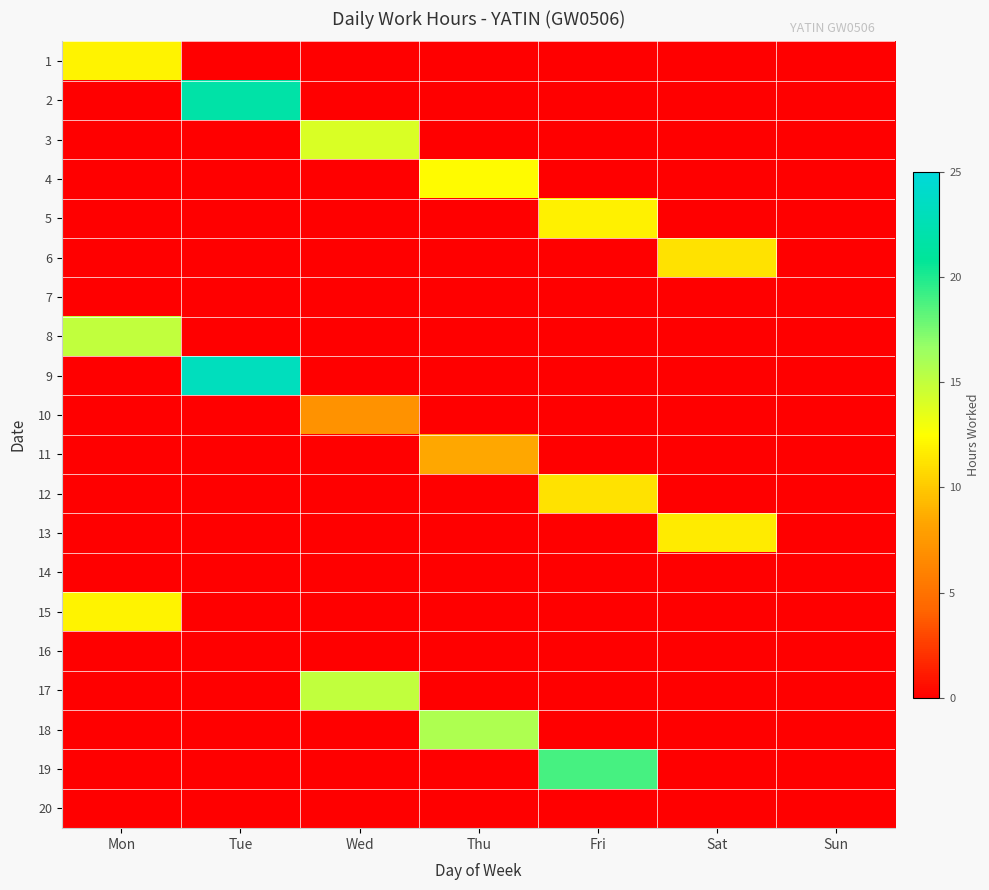

Reading right to left, transcribe all the data shown in this chart.

1: Sun=0.0	Sat=0.0	Fri=0.0	Thu=0.0	Wed=0.0	Tue=0.0	Mon=11.9
2: Sun=0.0	Sat=0.0	Fri=0.0	Thu=0.0	Wed=0.0	Tue=21.8	Mon=0.0
3: Sun=0.0	Sat=0.0	Fri=0.0	Thu=0.0	Wed=14.1	Tue=0.0	Mon=0.0
4: Sun=0.0	Sat=0.0	Fri=0.0	Thu=12.4	Wed=0.0	Tue=0.0	Mon=0.0
5: Sun=0.0	Sat=0.0	Fri=11.8	Thu=0.0	Wed=0.0	Tue=0.0	Mon=0.0
6: Sun=0.0	Sat=11.1	Fri=0.0	Thu=0.0	Wed=0.0	Tue=0.0	Mon=0.0
7: Sun=0.0	Sat=0.0	Fri=0.0	Thu=0.0	Wed=0.0	Tue=0.0	Mon=0.0
8: Sun=0.0	Sat=0.0	Fri=0.0	Thu=0.0	Wed=0.0	Tue=0.0	Mon=15.0
9: Sun=0.0	Sat=0.0	Fri=0.0	Thu=0.0	Wed=0.0	Tue=23.2	Mon=0.0
10: Sun=0.0	Sat=0.0	Fri=0.0	Thu=0.0	Wed=7.0	Tue=0.0	Mon=0.0
11: Sun=0.0	Sat=0.0	Fri=0.0	Thu=8.4	Wed=0.0	Tue=0.0	Mon=0.0
12: Sun=0.0	Sat=0.0	Fri=11.2	Thu=0.0	Wed=0.0	Tue=0.0	Mon=0.0
13: Sun=0.0	Sat=11.6	Fri=0.0	Thu=0.0	Wed=0.0	Tue=0.0	Mon=0.0
14: Sun=0.0	Sat=0.0	Fri=0.0	Thu=0.0	Wed=0.0	Tue=0.0	Mon=0.0
15: Sun=0.0	Sat=0.0	Fri=0.0	Thu=0.0	Wed=0.0	Tue=0.0	Mon=12.0
16: Sun=0.0	Sat=0.0	Fri=0.0	Thu=0.0	Wed=0.0	Tue=0.0	Mon=0.0
17: Sun=0.0	Sat=0.0	Fri=0.0	Thu=0.0	Wed=14.9	Tue=0.0	Mon=0.0
18: Sun=0.0	Sat=0.0	Fri=0.0	Thu=15.8	Wed=0.0	Tue=0.0	Mon=0.0
19: Sun=0.0	Sat=0.0	Fri=18.9	Thu=0.0	Wed=0.0	Tue=0.0	Mon=0.0
20: Sun=0.0	Sat=0.0	Fri=0.0	Thu=0.0	Wed=0.0	Tue=0.0	Mon=0.0